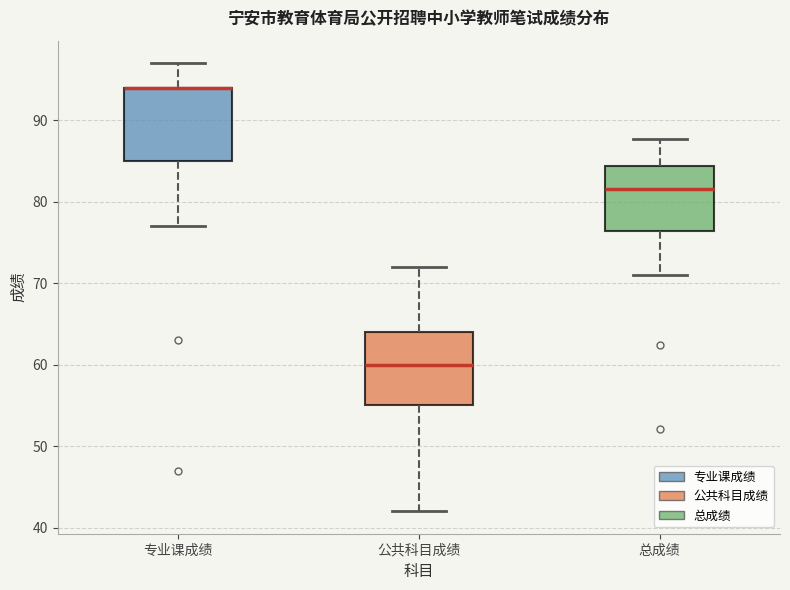

Reading left to right, read every box against the y-axis: the position of its median line, the range the box covers, and the ends of its whiskers. The values are not printed on the chart, so give them approximately, as read against the axis.

专业课成绩: median 94 (drawn on the box's upper edge), box 85 to 94, whiskers 77 to 97
公共科目成绩: median 60, box 55 to 64, whiskers 42 to 72
总成绩: median 82, box 76 to 84, whiskers 71 to 88